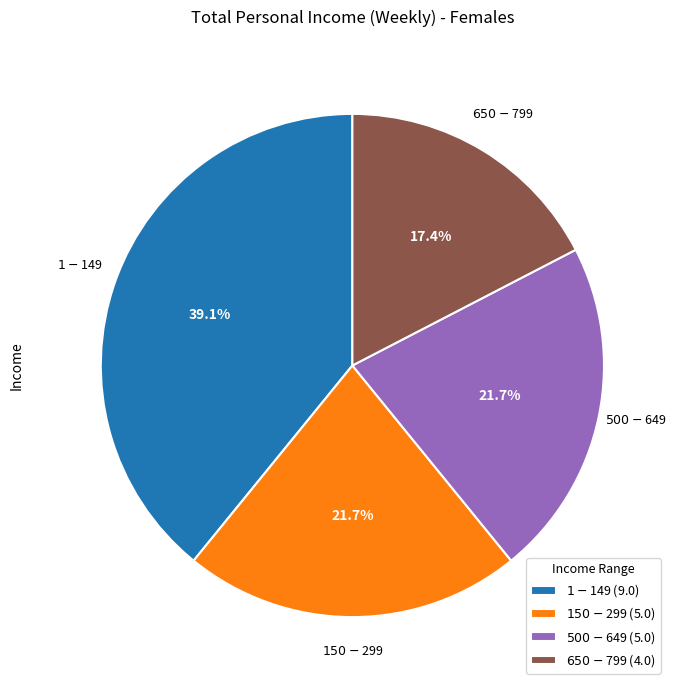

Does any single category account for the majority?

No